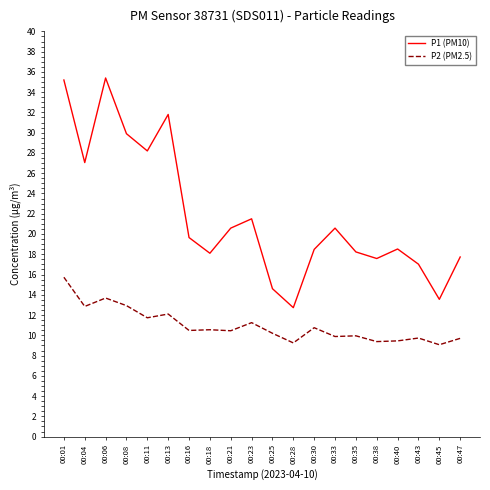

True or false: P2 (PM2.5) has a value of 2.7 at 00:23.

False